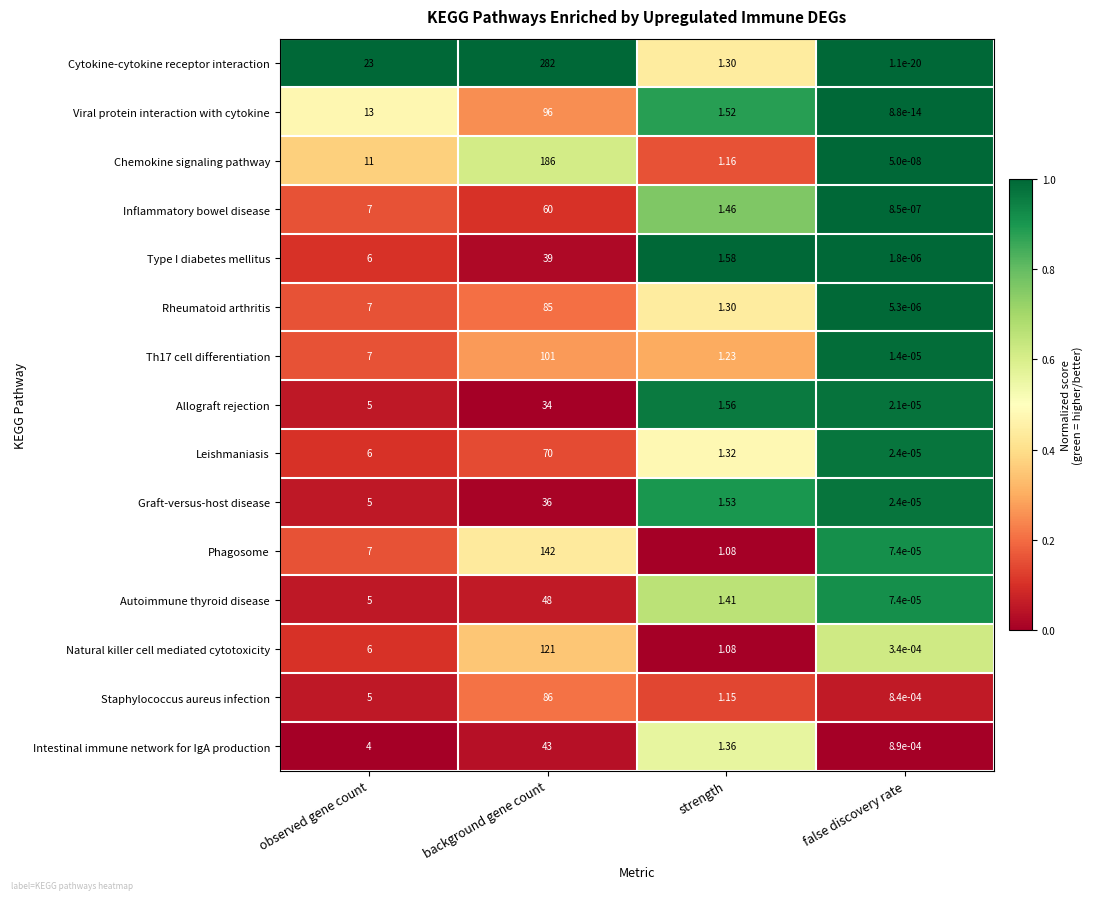

At which category is the sum across all series the highest?

background gene count